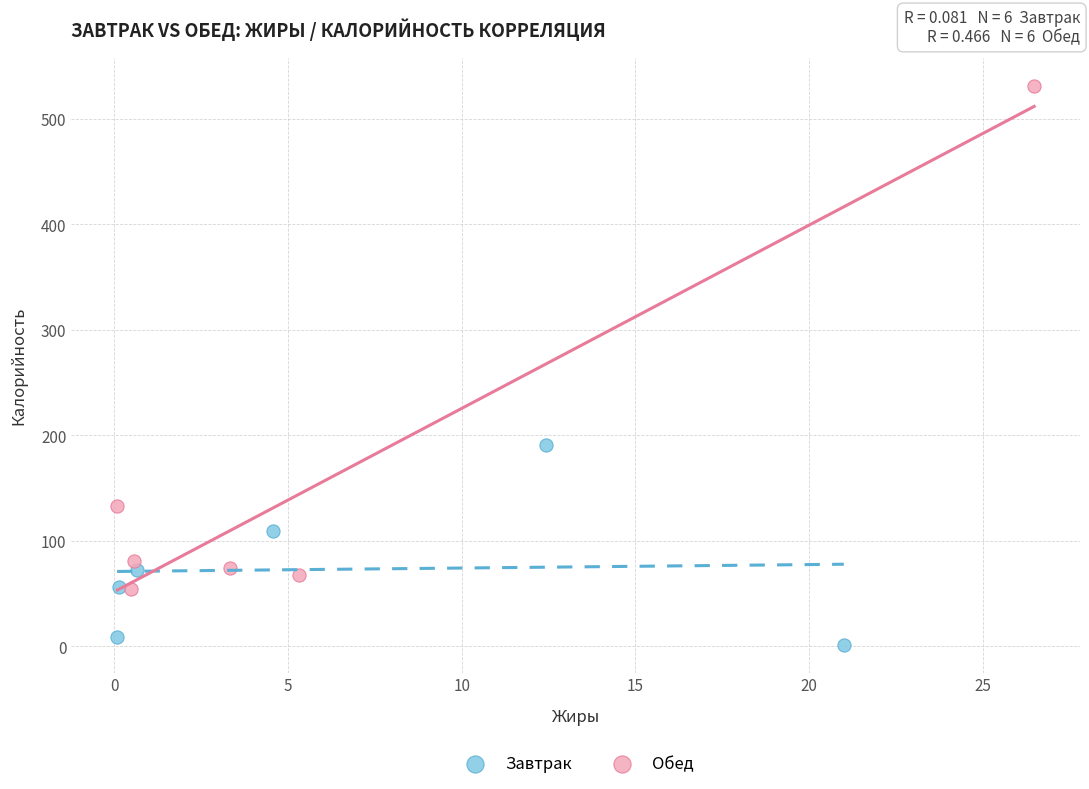

Which series reaches the maximum Y coordinate?

Обед